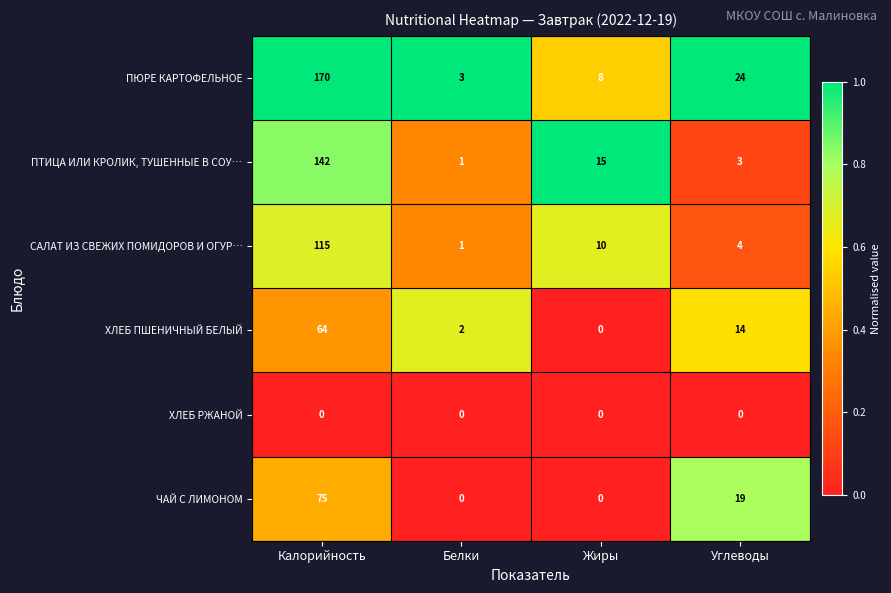

List the series in order of their peak value, lowest first.

ХЛЕБ РЖАНОЙ, ХЛЕБ ПШЕНИЧНЫЙ БЕЛЫЙ, ЧАЙ С ЛИМОНОМ, САЛАТ ИЗ СВЕЖИХ ПОМИДОРОВ И ОГУР…, ПТИЦА ИЛИ КРОЛИК, ТУШЕННЫЕ В СОУ…, ПЮРЕ КАРТОФЕЛЬНОЕ